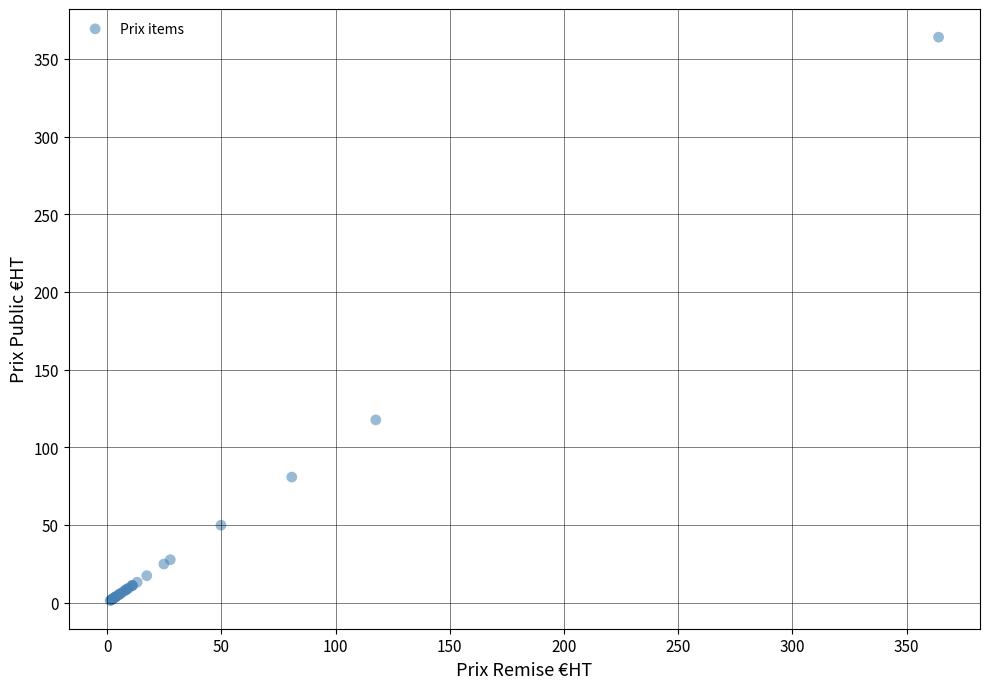

What Y value in the scatter plot is closest to 182?

117.6